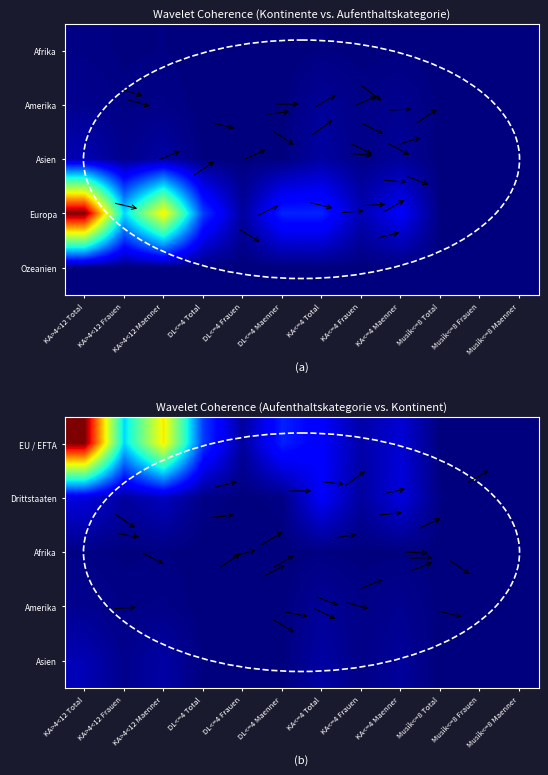

Which category has the lowest value across all series?

DL<=4 Frauen